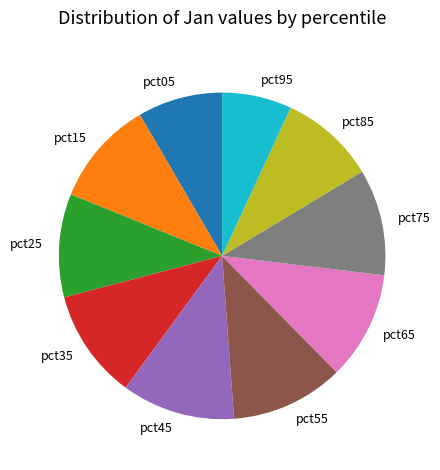

The pct25 slice represents 10% of the pie. True or false?

True